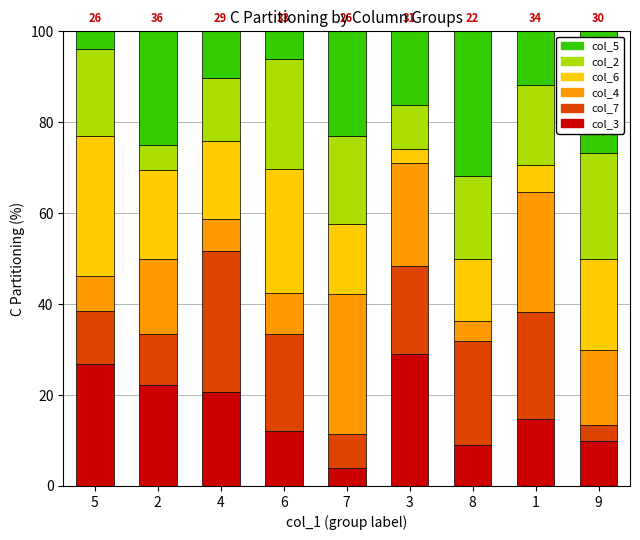

The col_3 series shows 10.5 at 2. True or false?

False